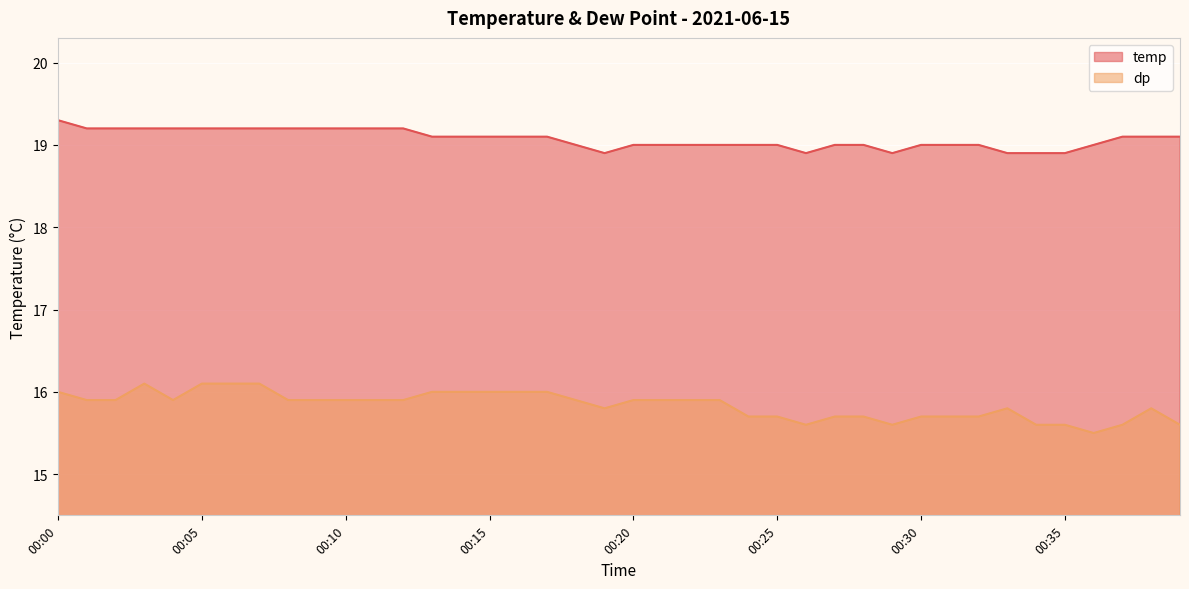

What are all the series names shown in the legend?

temp, dp